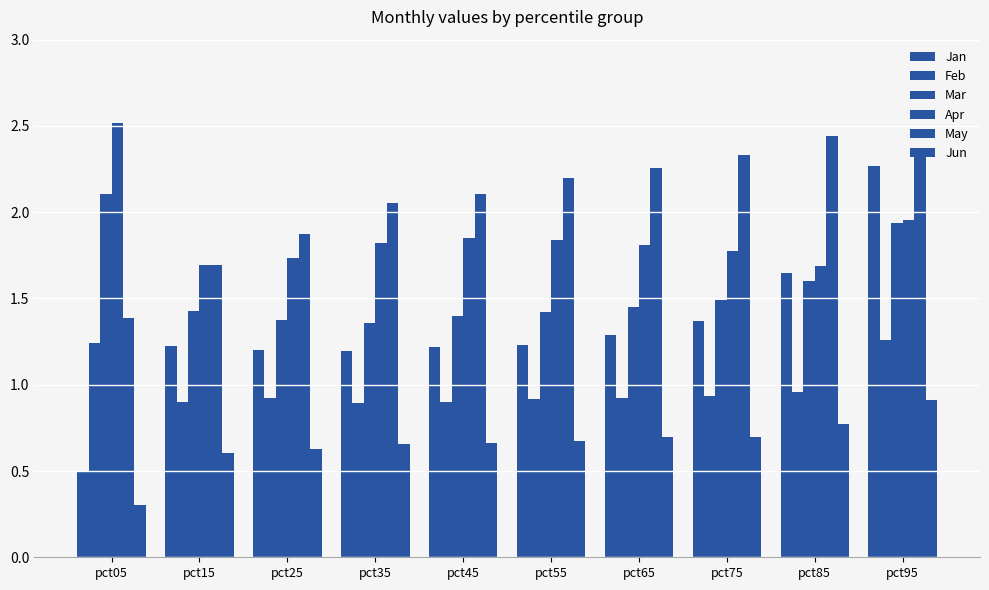

Count the number of categories in the chart.

10